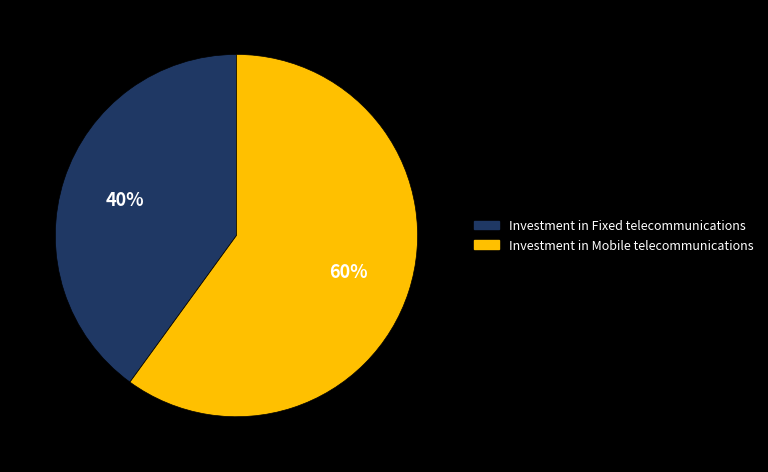

Which slice is the largest?

Investment in Mobile telecommunications